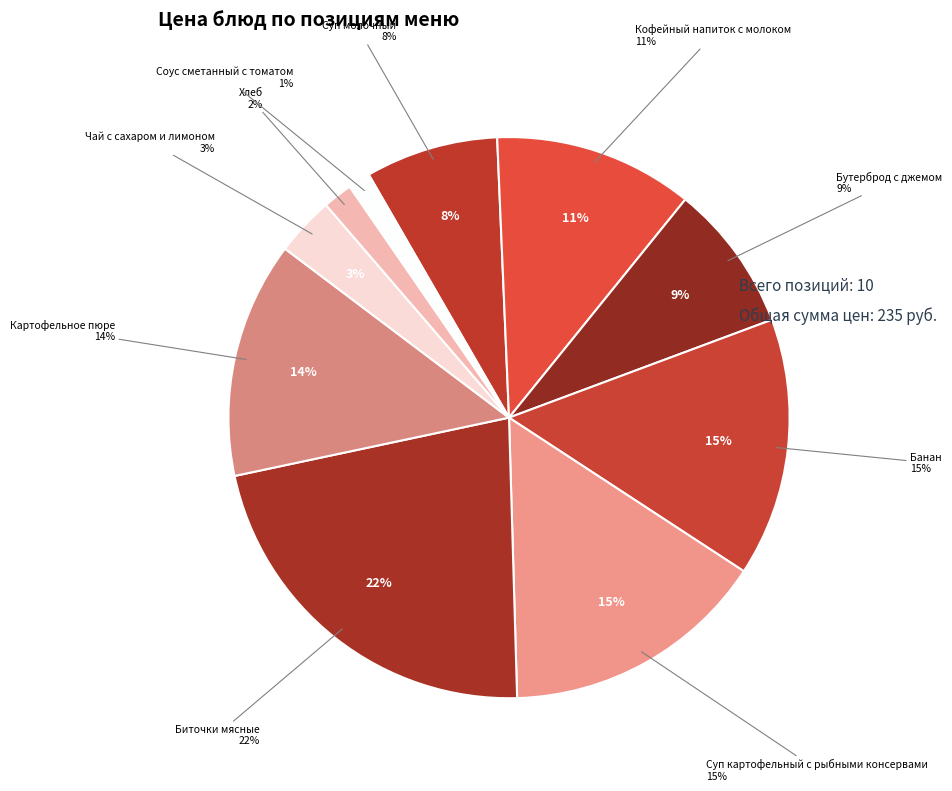

To the nearest percent, what portion does Чай с сахаром и лимоном represent?

3%